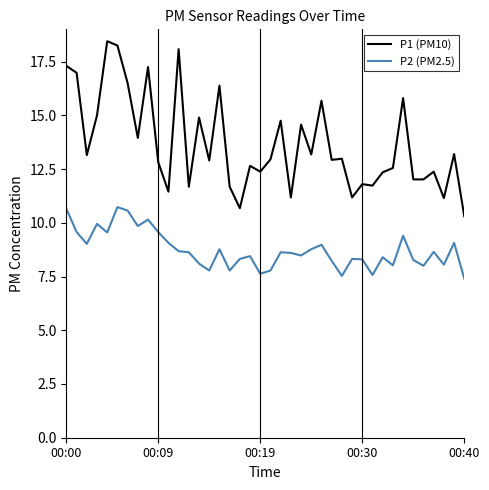

Which series has the largest total across all categories?

P1 (PM10)